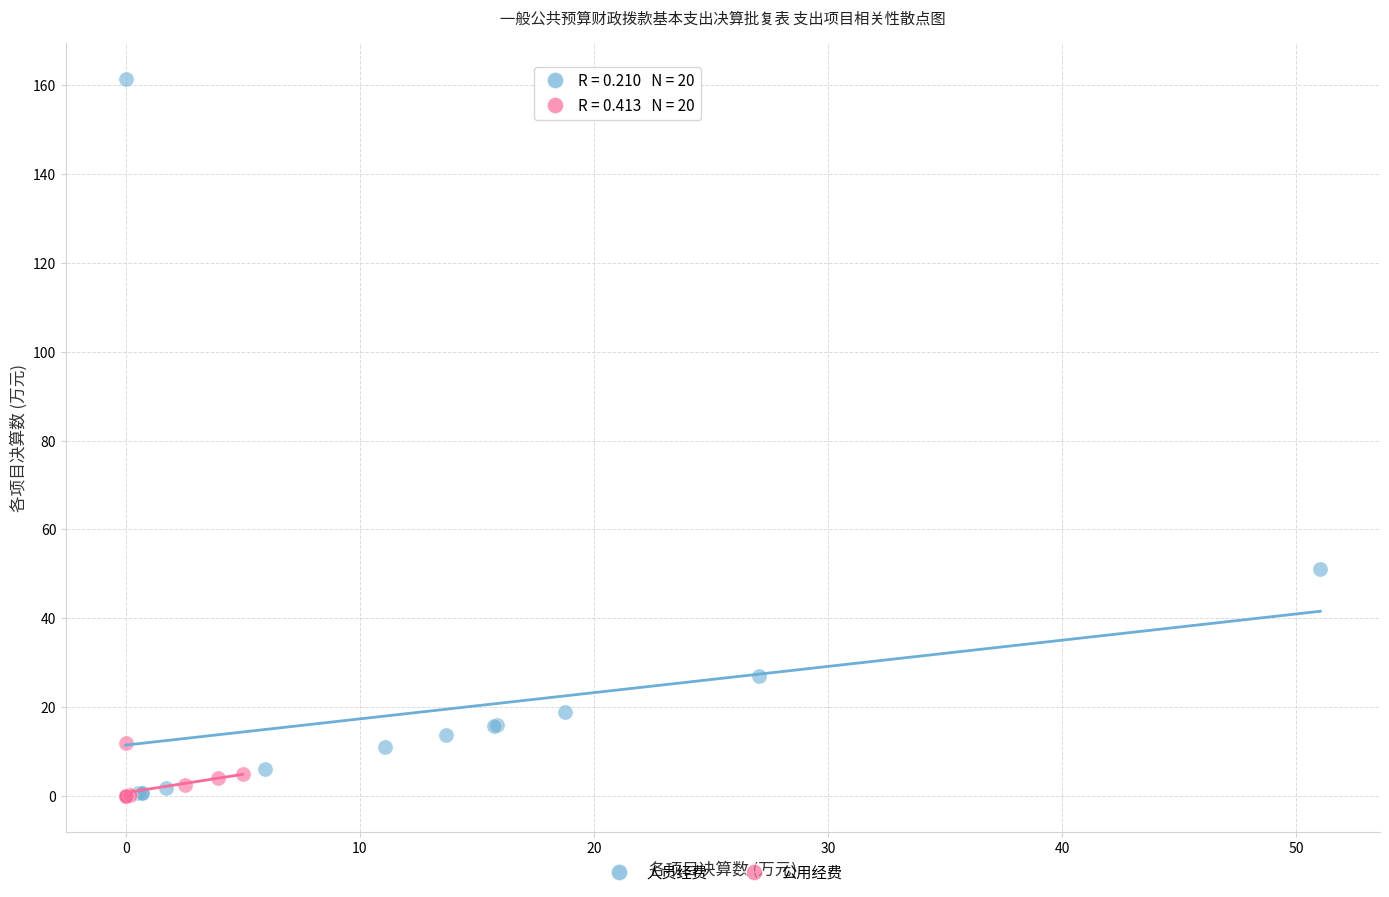

Which series has the widest spread of Y values?

人员经费